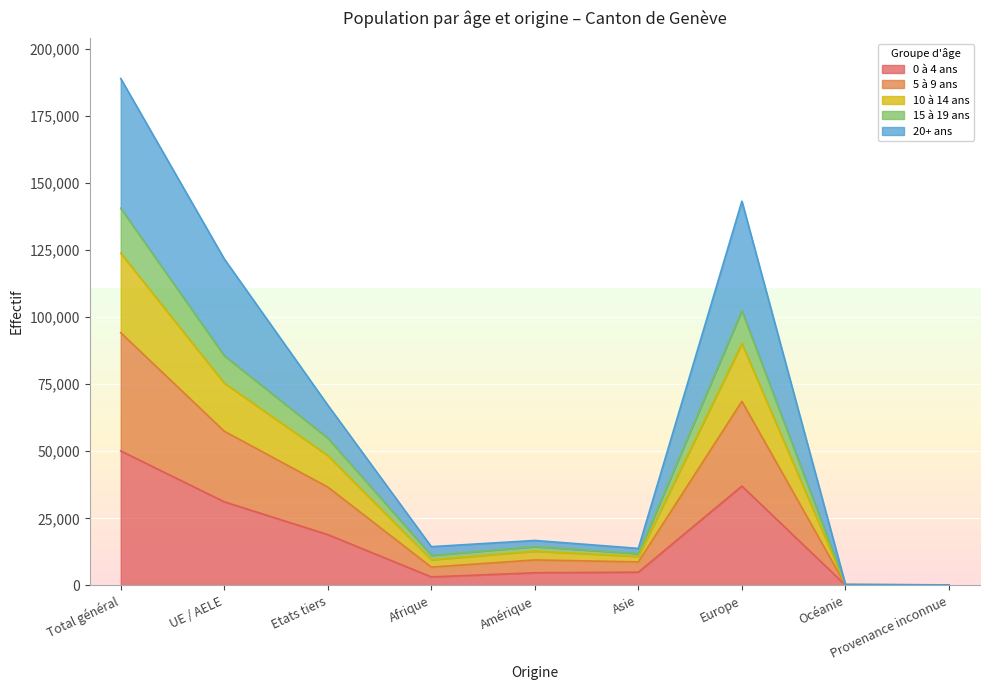

At which category does the chart reach its minimum across all series?

Provenance inconnue